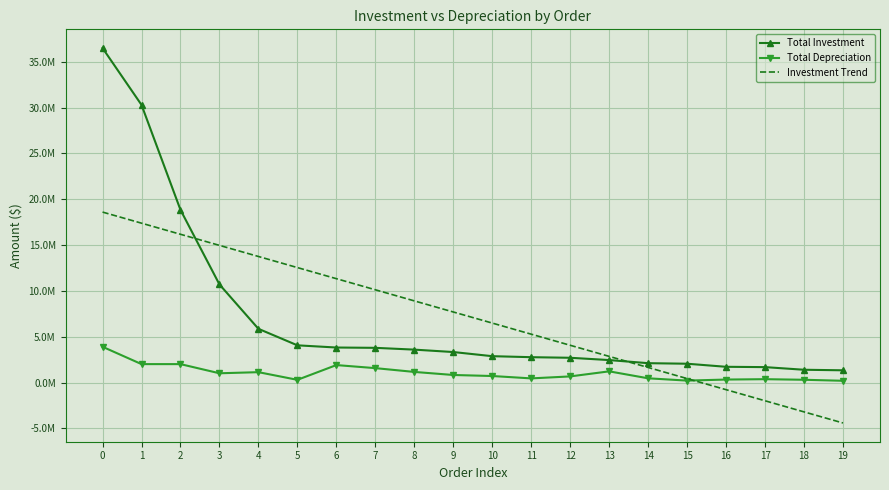

What is the value of the Investment Trend point at the 4th from the left?

14970655.0